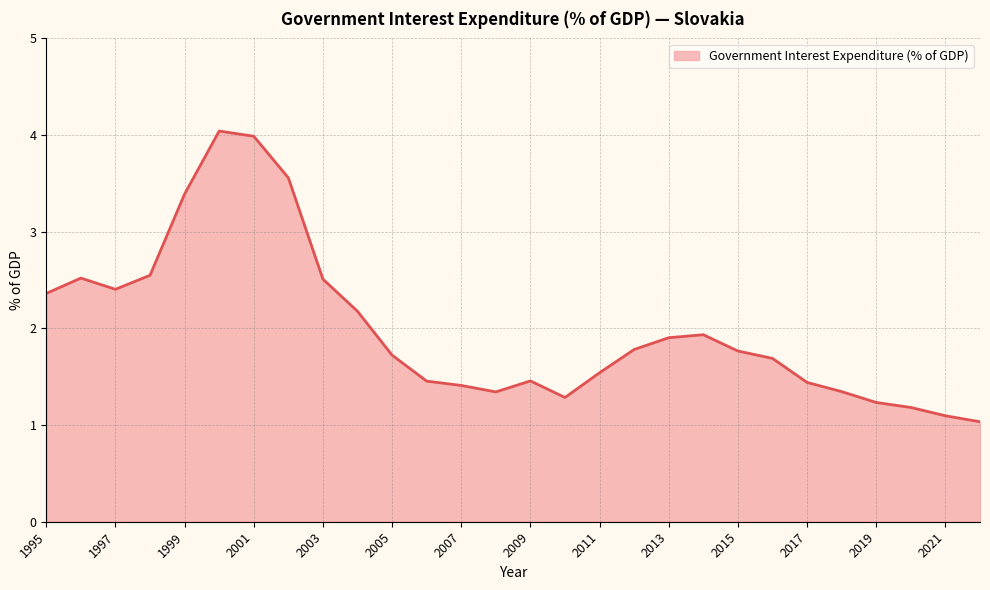

What is the maximum value shown in the chart?

4.0